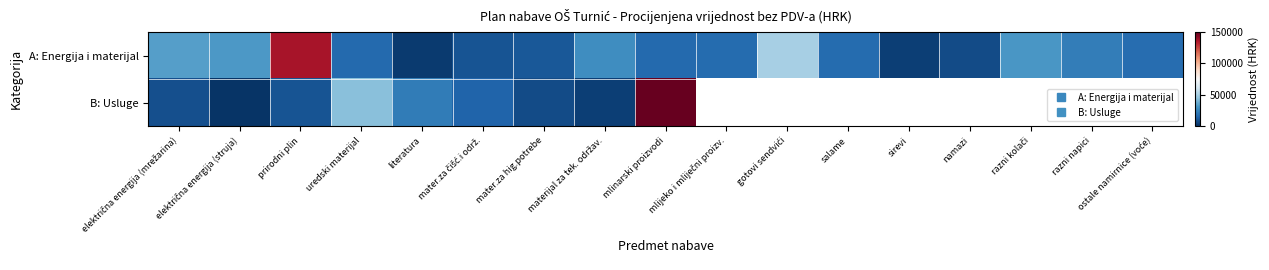

What is the minimum value for B: Usluge?

1750.0